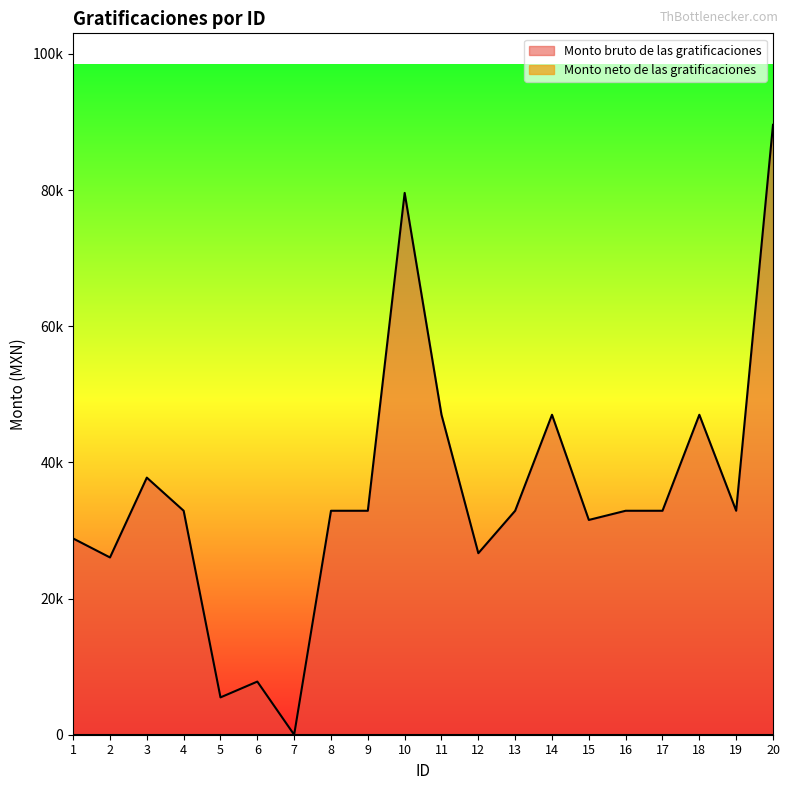

At which category does the chart reach its peak across all series?

20